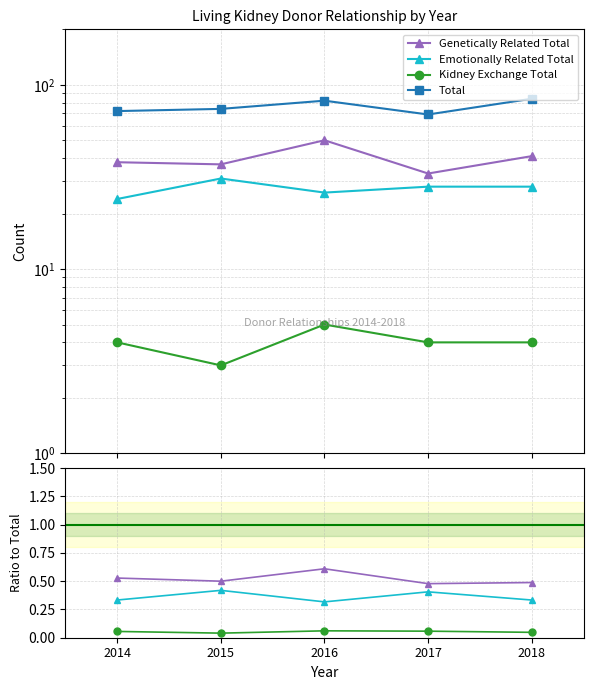

Is it true that Kidney Exchange Total equals 0.1 at 2014?

False